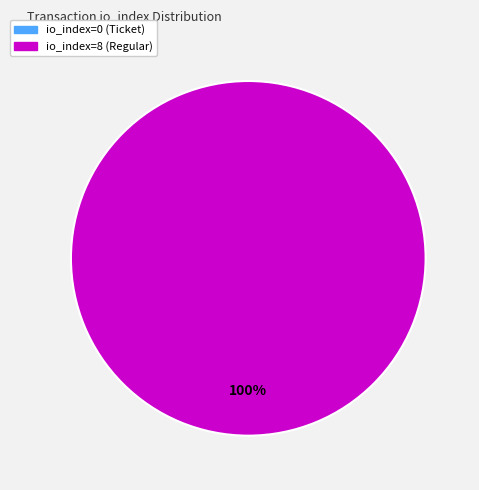

To the nearest percent, what is the average slice percentage?

50%